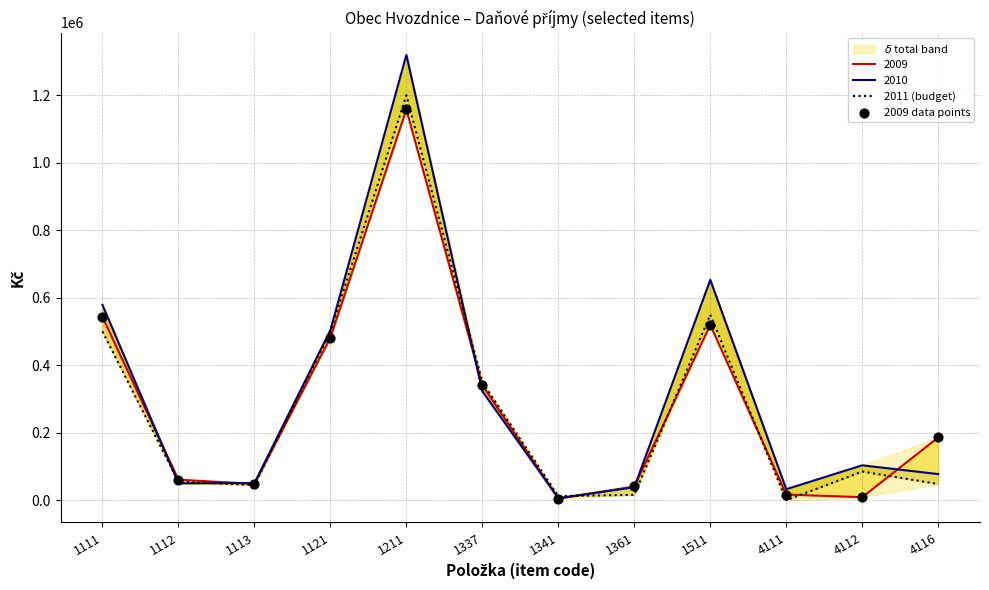

At which category is the sum across all series the highest?

1211